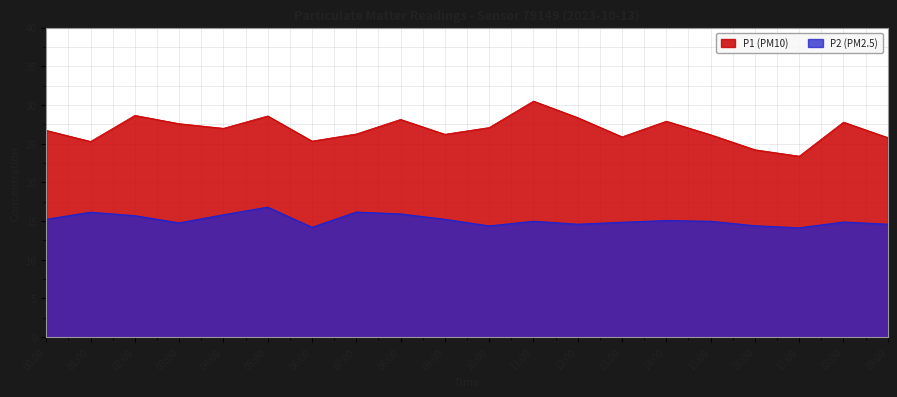

Between 09:00 and 03:00, which is larger?

03:00